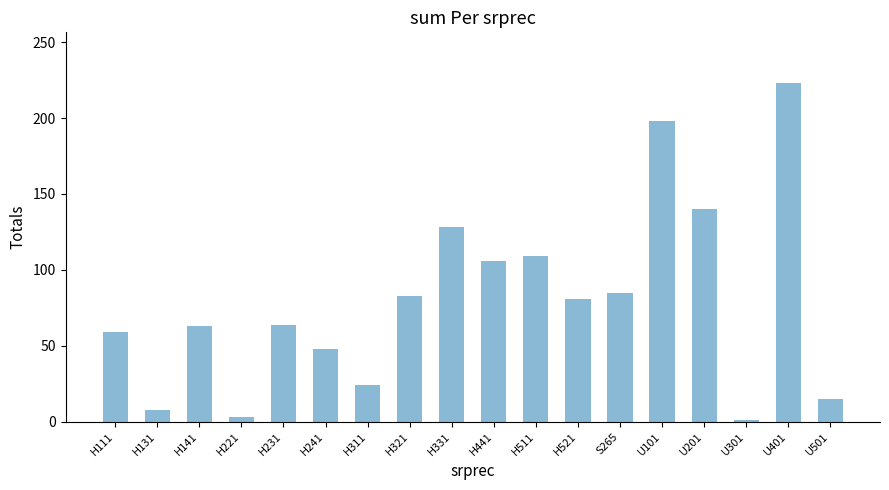

The value at H331 is 76. True or false?

False